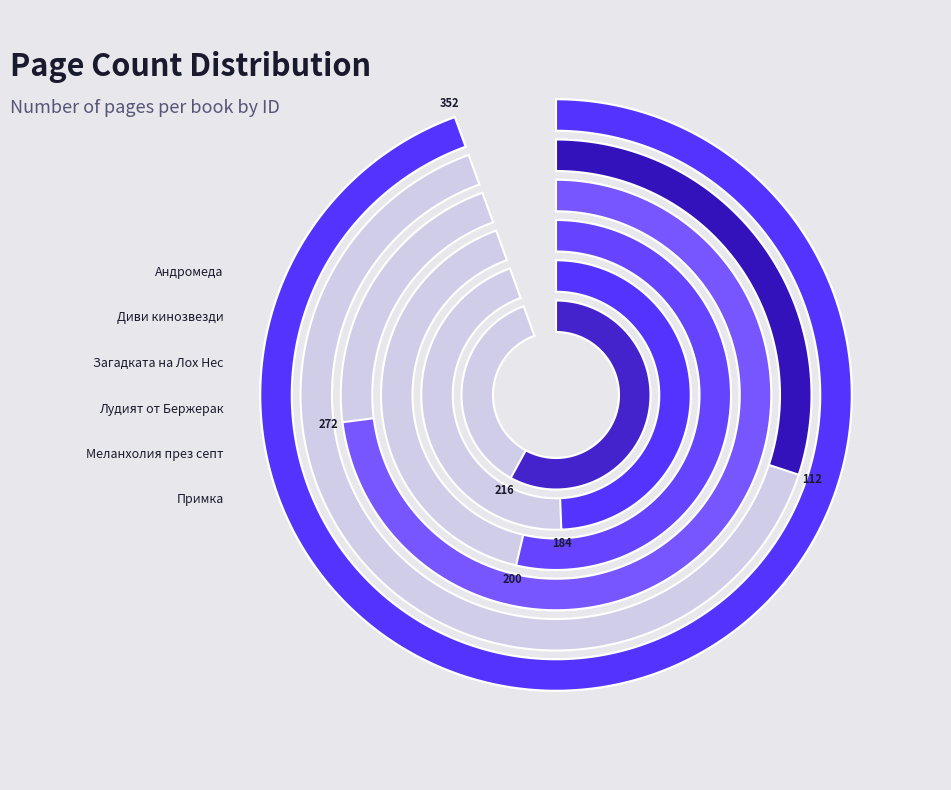

Is 4268 the majority of the pie?

No